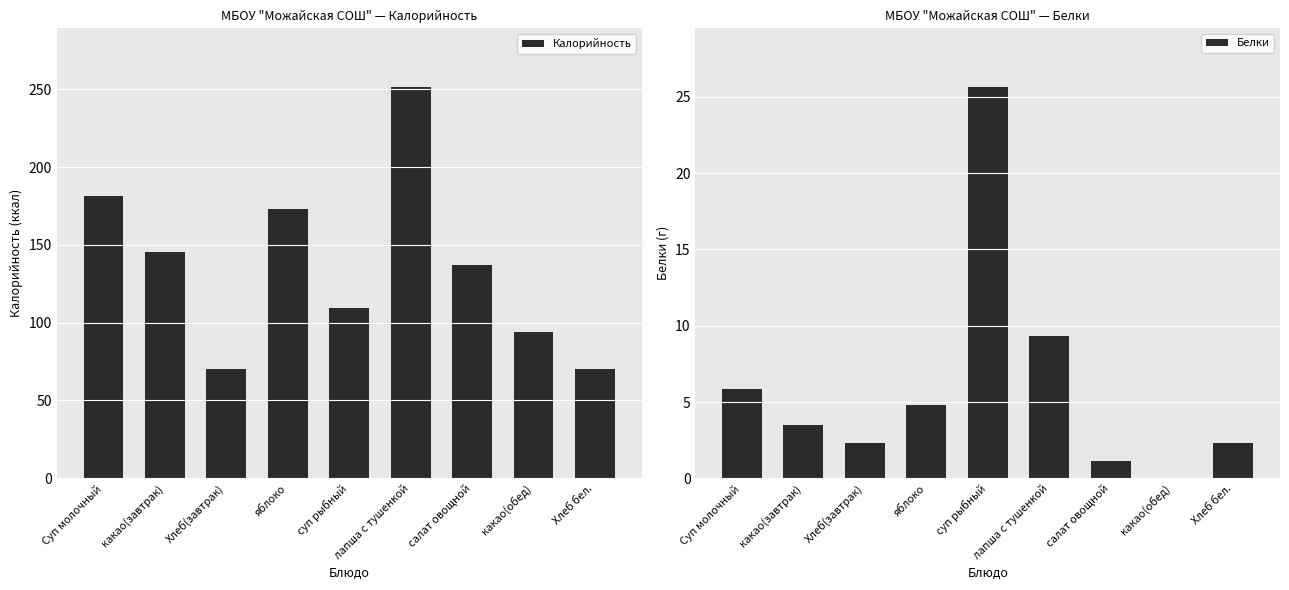

List the series in order of their peak value, highest first.

Калорийность, Белки